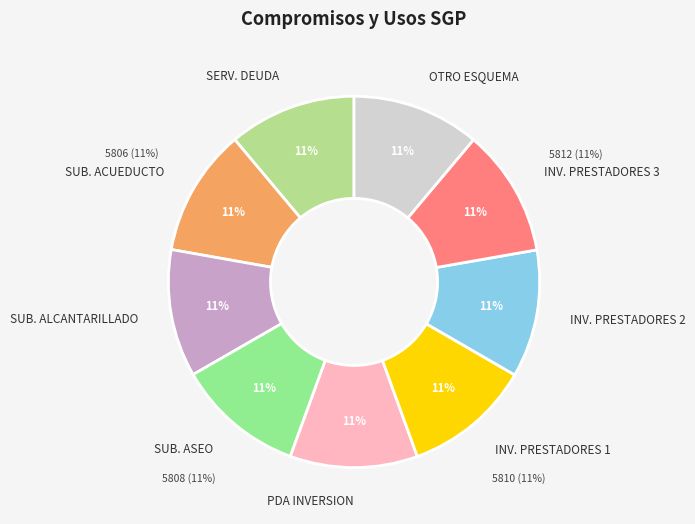

To the nearest percent, what is the combined percentage of INV. PRESTADORES 2 and SUB. ASEO?

22%